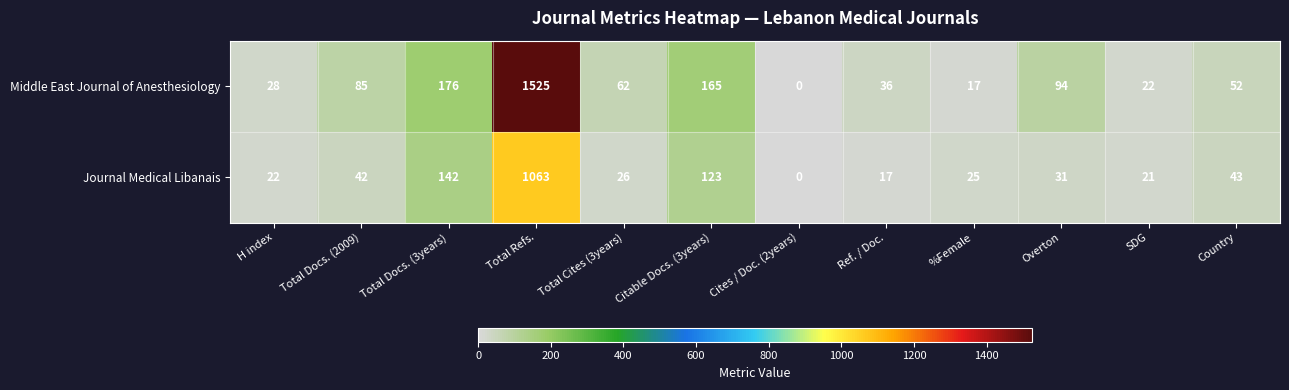

What is the difference between the highest and lowest values at Ref. / Doc.?

19